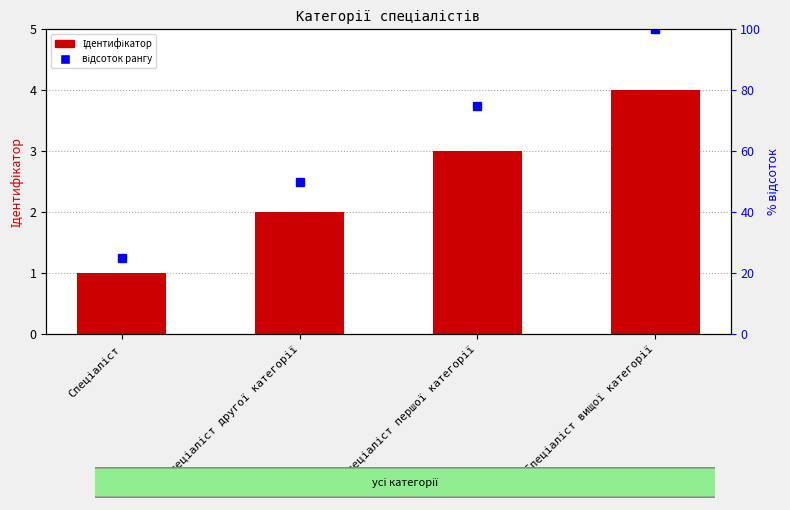

Which series has the widest spread of values?

відсоток рангу